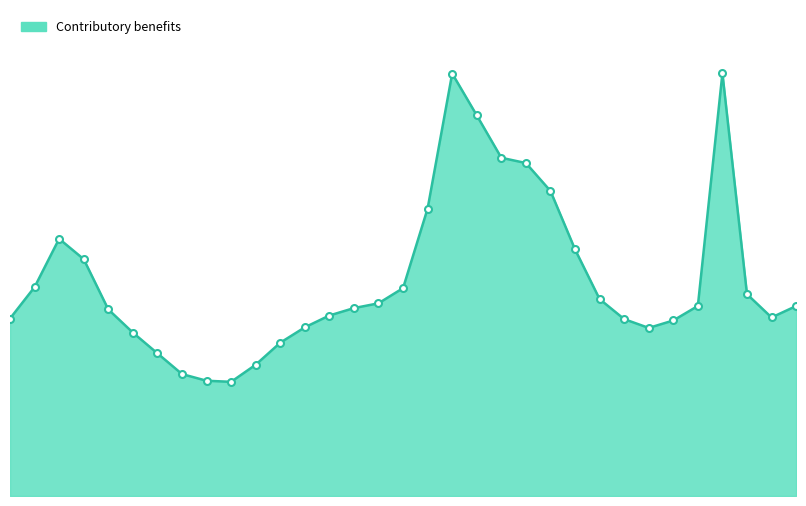

Does the chart display data point markers on the line(s)?

No